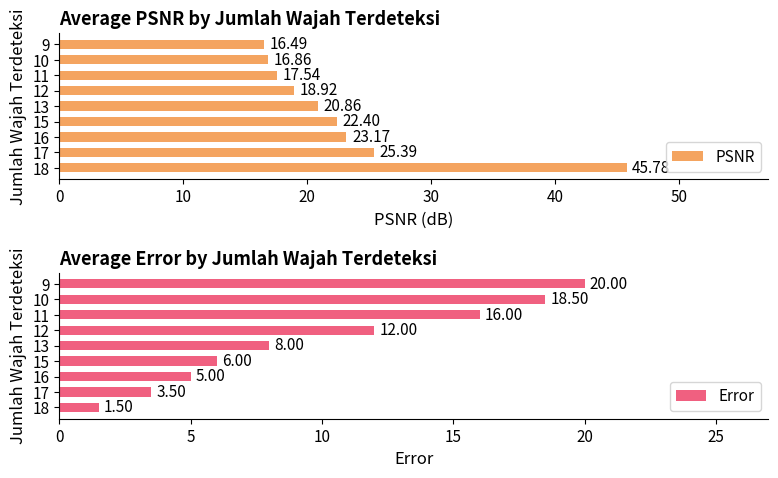

What is the value of the Error bar at the 9th from the left?

20.0